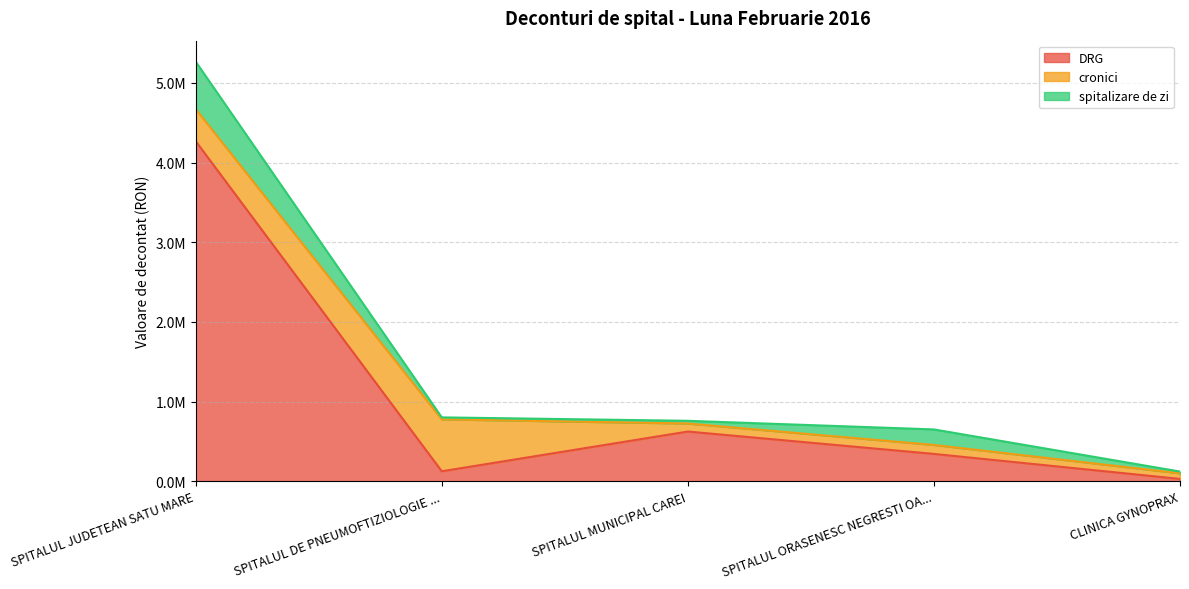

What position from the left is CLINICA GYNOPRAX?

5